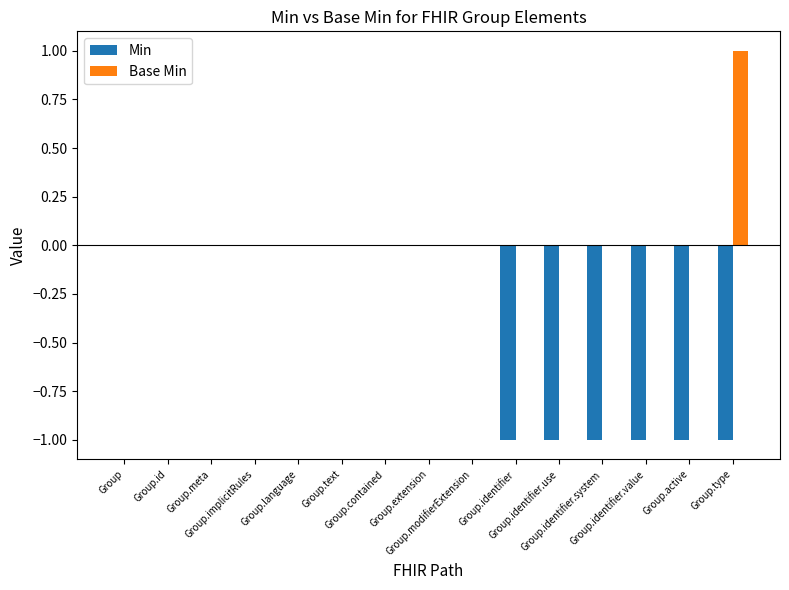

True or false: Min has a value of 0 at Group.modifierExtension.

True